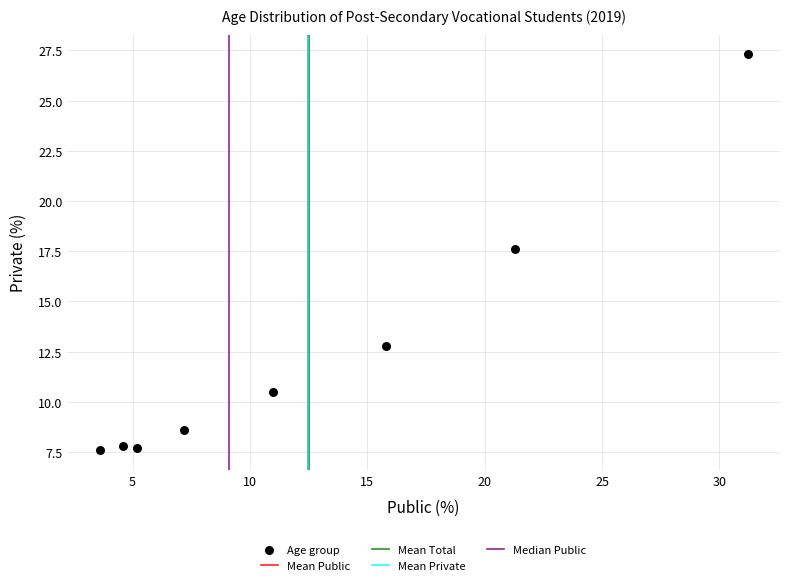

What Y value in the scatter plot is closest to 17?

17.6